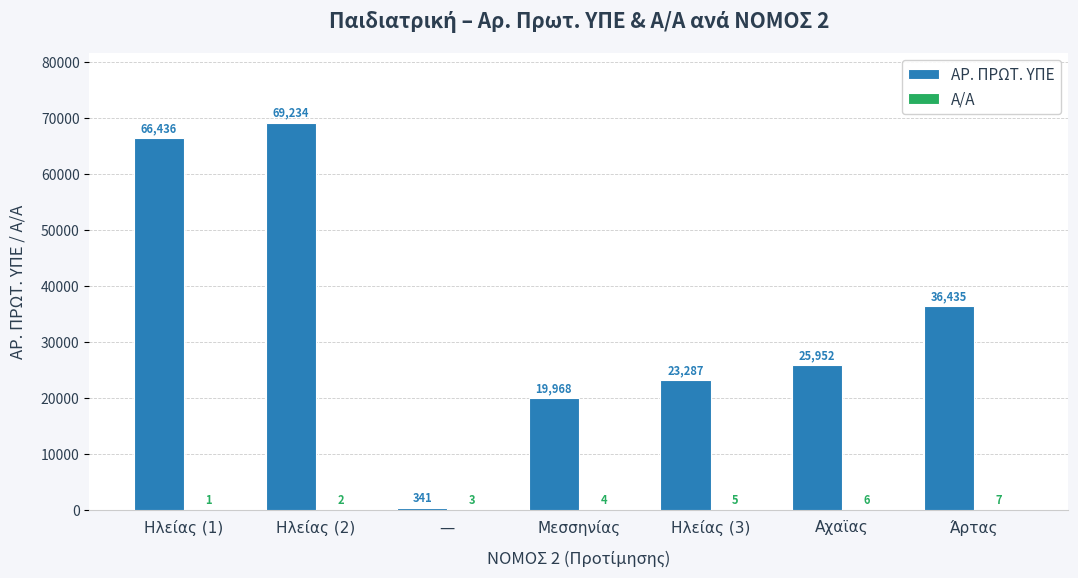

What is the total value across all series at Αχαϊας?

25958